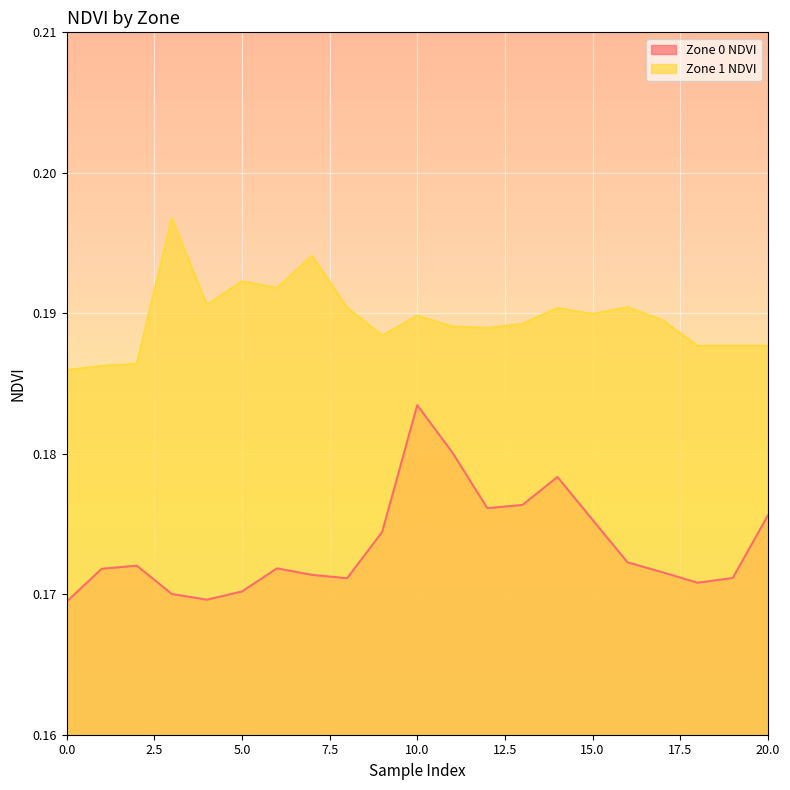

At 18, list the series in order from largest to smallest.

Zone 1 NDVI, Zone 0 NDVI